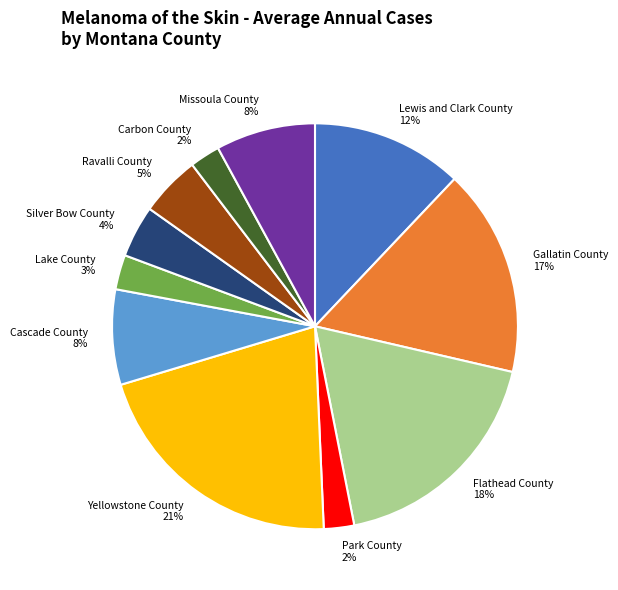

Does Carbon County represent more than half of the total?

No